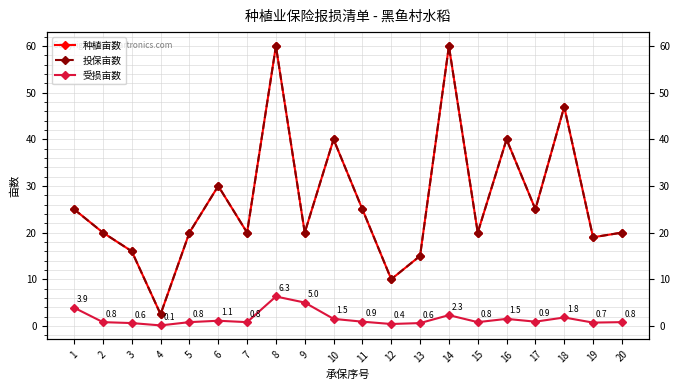

List the labels in order of 受损亩数 value, smallest first.

4, 12, 3, 13, 19, 2, 5, 7, 15, 20, 11, 17, 6, 10, 16, 18, 14, 1, 9, 8